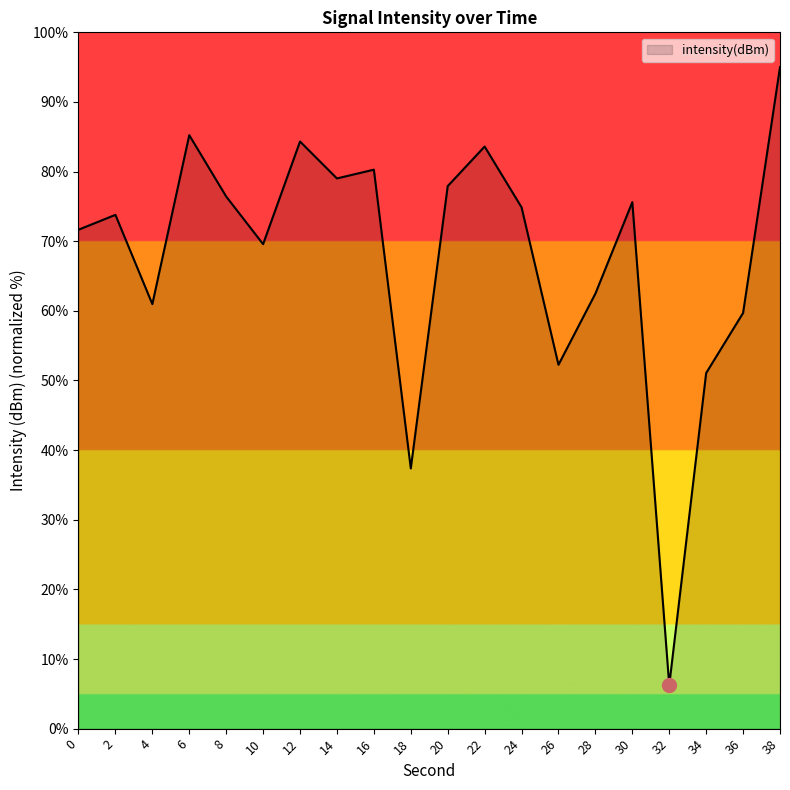

What is the greatest value displayed?

95.0